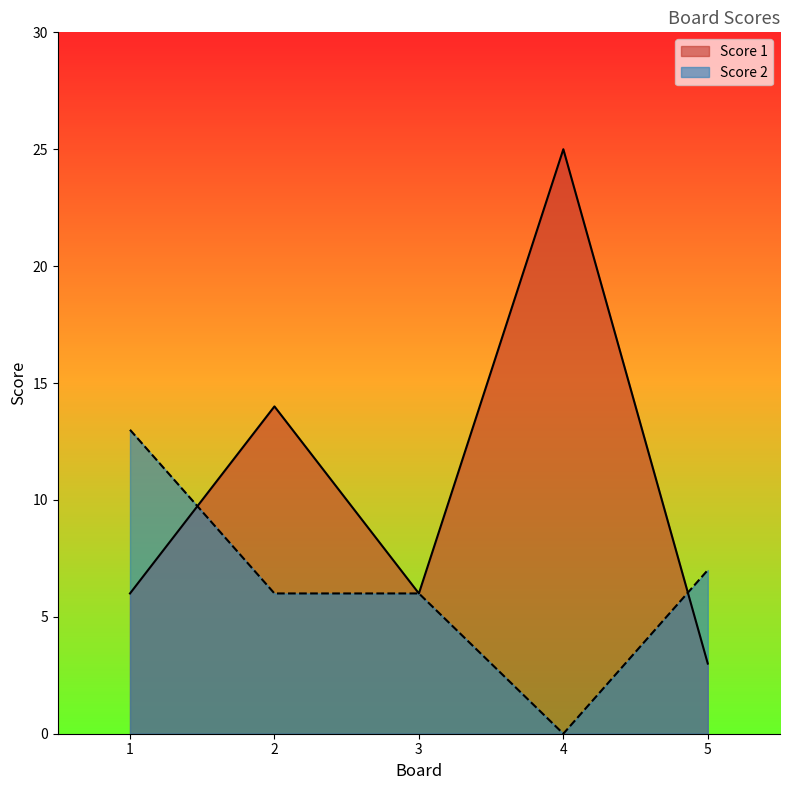

After their last crossing, which series has the higher values: Score 1 or Score 2?

Score 2